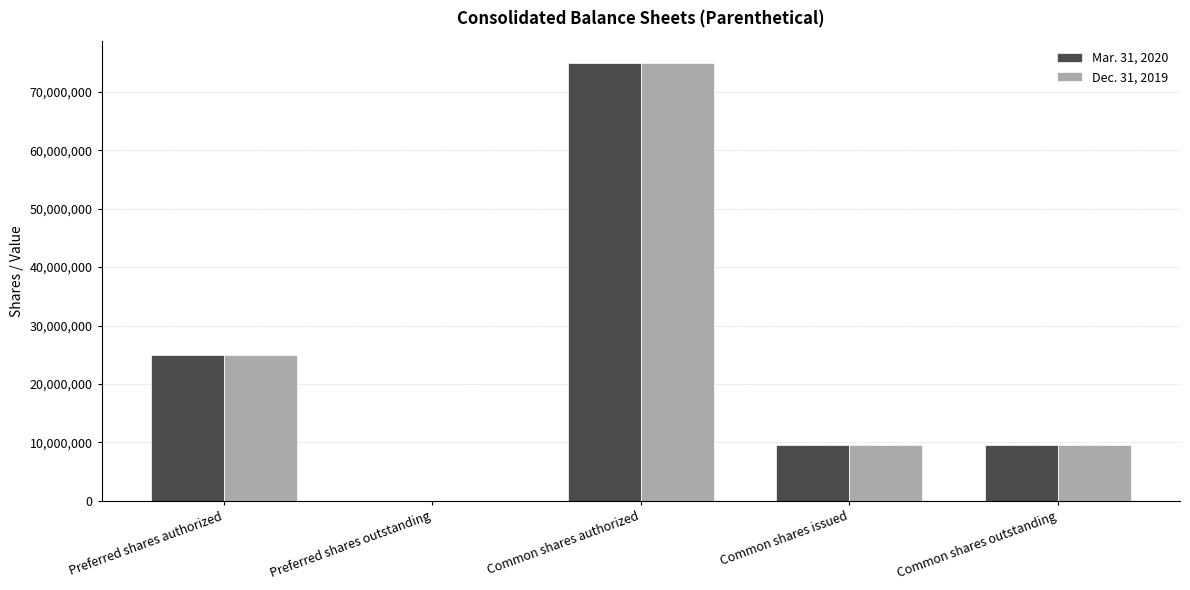

Which category has the highest value in the Mar. 31, 2020 series?

Common shares authorized